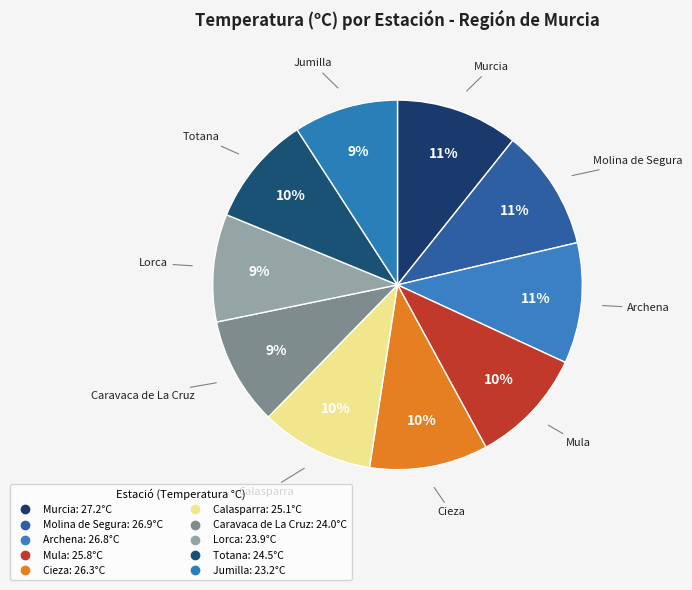

What is the change in value from Murcia to Lorca?

-3.3